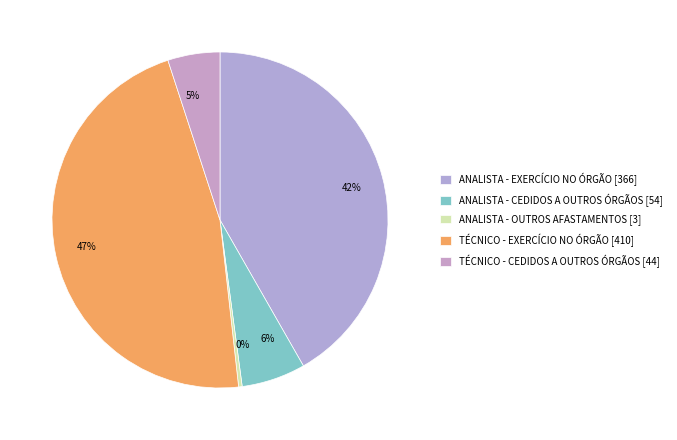

Combined, do 6% and 47% account for over 50%?

Yes